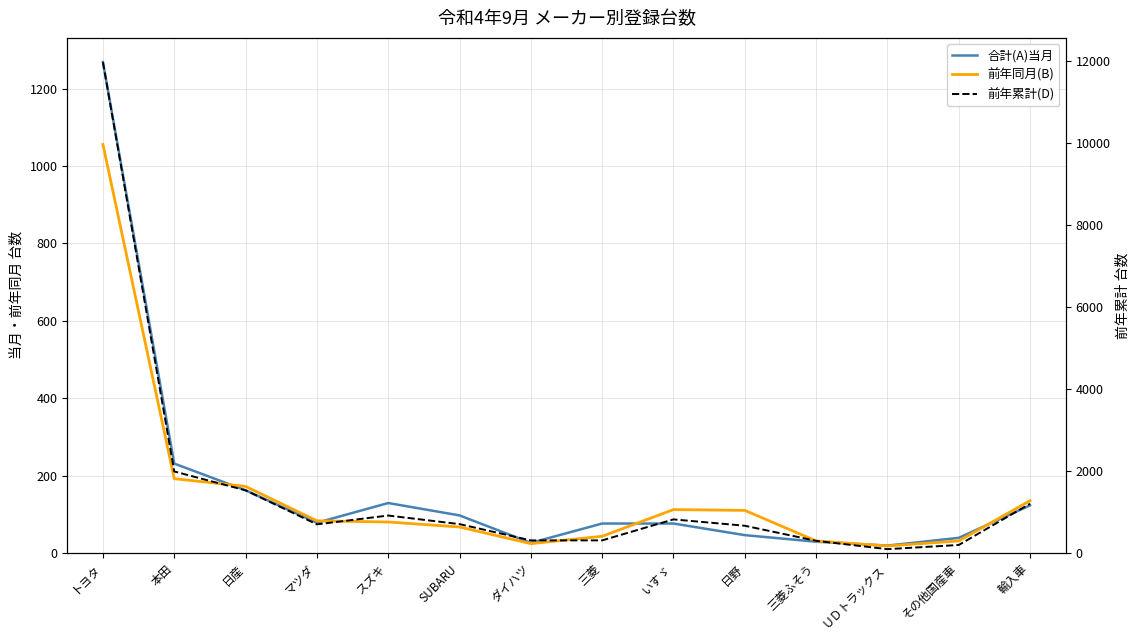

Reading right to left, list all the values displayed in this chart.

合計(A)当月: 輸入車=123	その他国産車=39	ＵＤトラックス=19	三菱ふそう=29	日野=46	いすゞ=76	三菱=76	ダイハツ=26	SUBARU=97	スズキ=129	マツダ=78	日産=162	本田=231	トヨタ=1269
前年同月(B): 輸入車=135	その他国産車=31	ＵＤトラックス=18	三菱ふそう=31	日野=110	いすゞ=112	三菱=43	ダイハツ=24	SUBARU=67	スズキ=80	マツダ=83	日産=172	本田=192	トヨタ=1056
前年累計(D): 輸入車=1200	その他国産車=194	ＵＤトラックス=92	三菱ふそう=295	日野=663	いすゞ=818	三菱=306	ダイハツ=306	SUBARU=703	スズキ=912	マツダ=697	日産=1527	本田=1987	トヨタ=11969